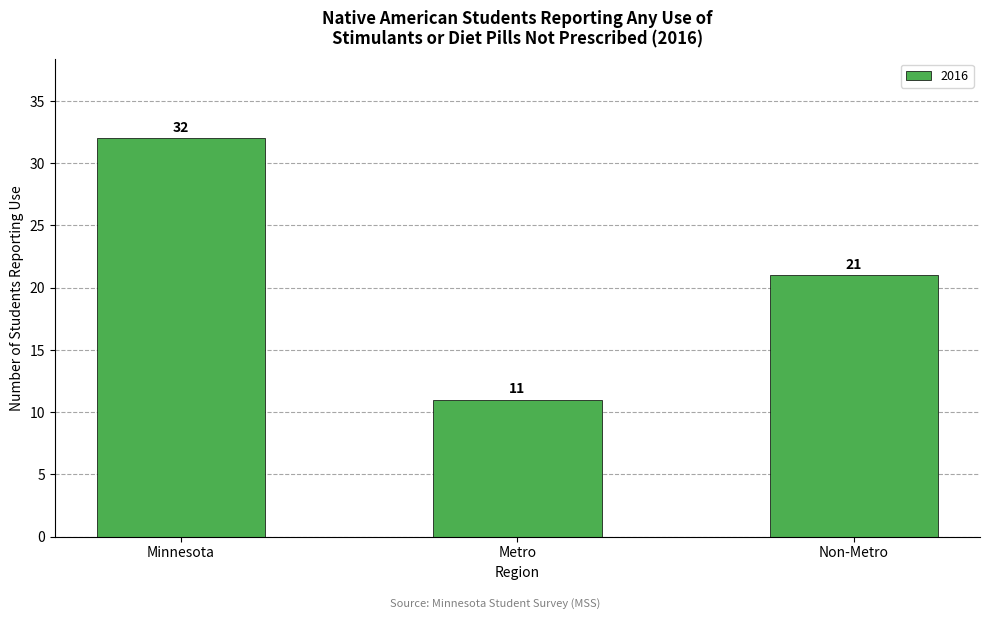

True or false: the data shows 48 at Minnesota.

False